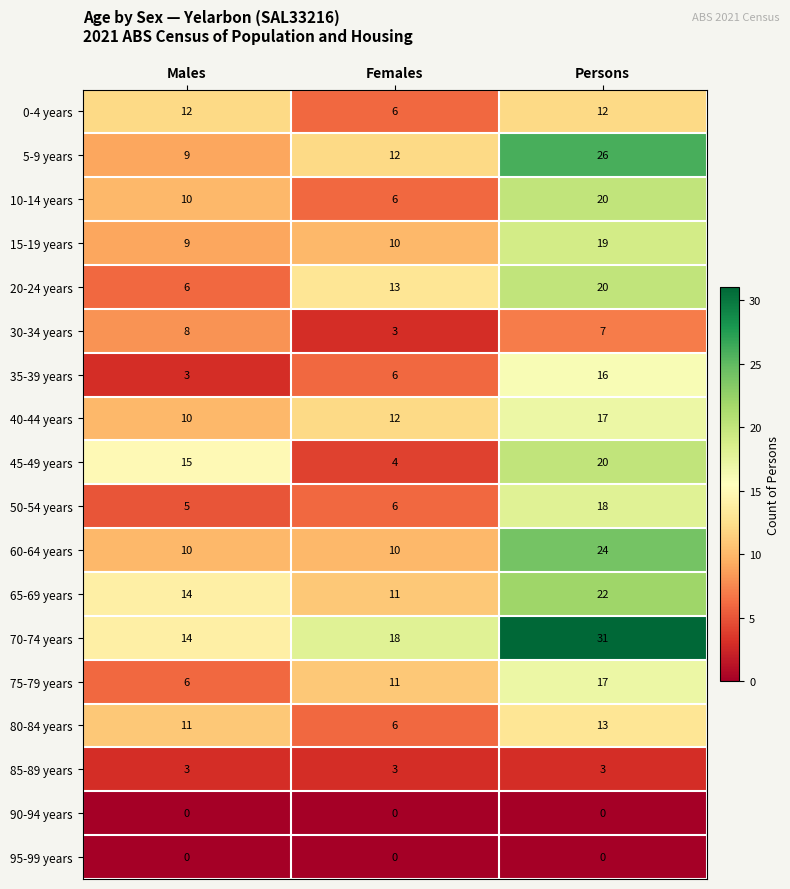

Between Females and Persons, which series saw the biggest shift?

45-49 years